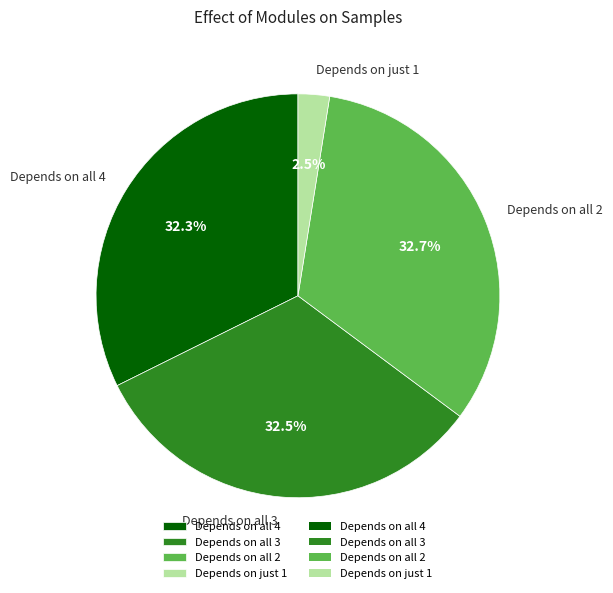

Approximately how many times larger is the value at Depends on all 2 compared to Depends on all 4?

1.0